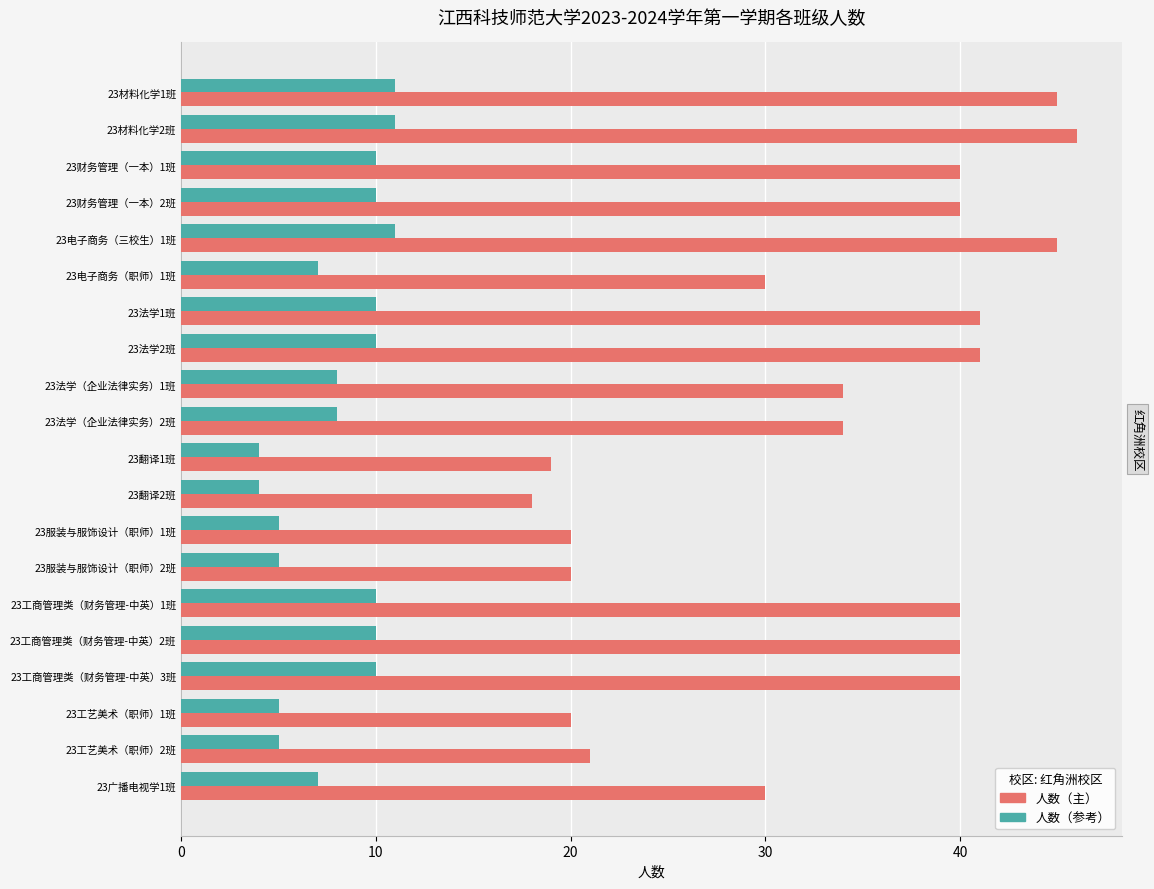

What is the difference between the highest and lowest values at 23工艺美术（职师）1班?

15